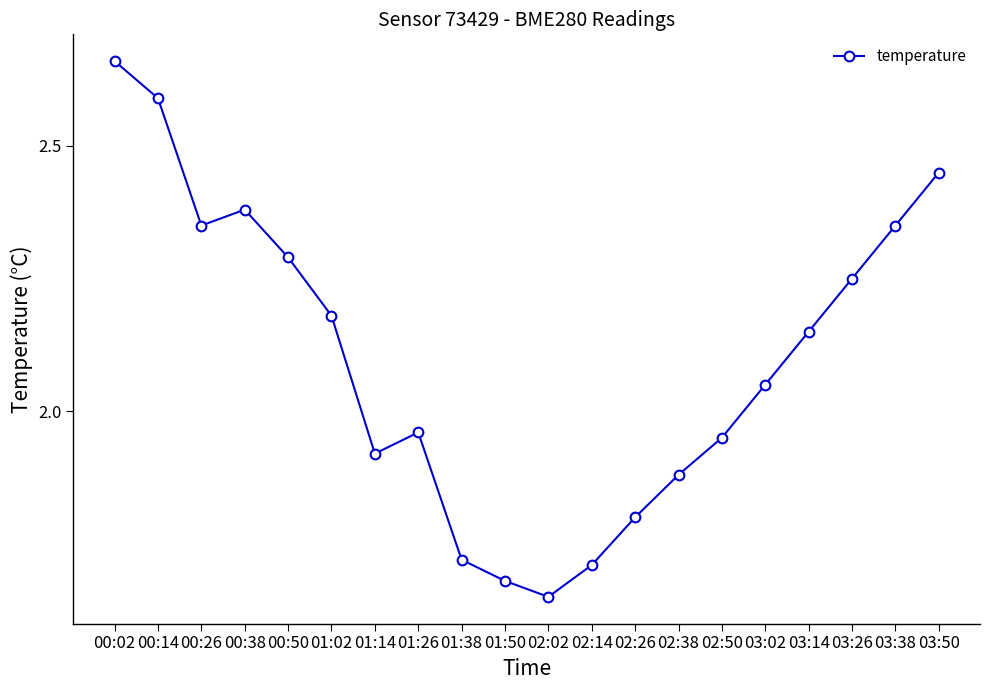

What is the label of the 8th point from the left?

01:26